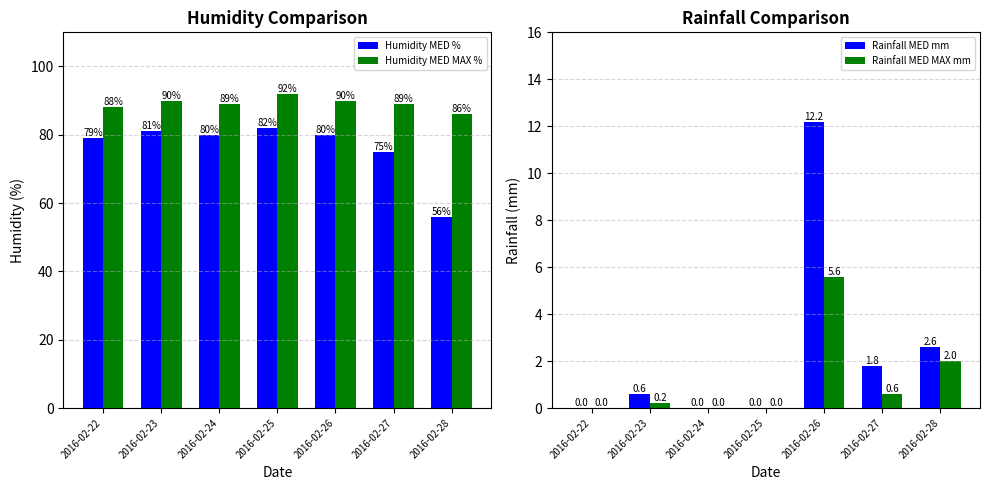

The Rainfall MED MAX mm series shows 1.0 at 2016-02-27. True or false?

False